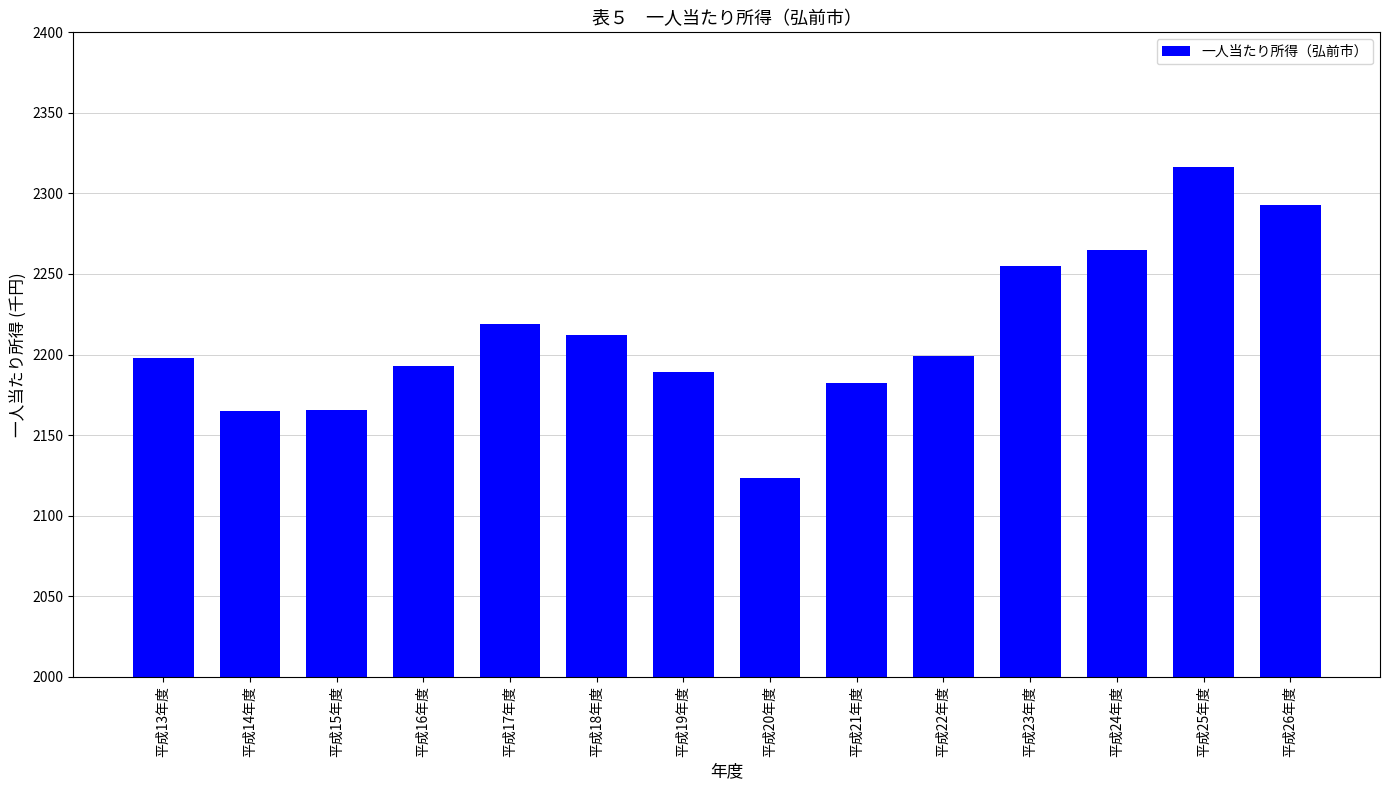

What is the label of the 7th bar from the left?

平成19年度